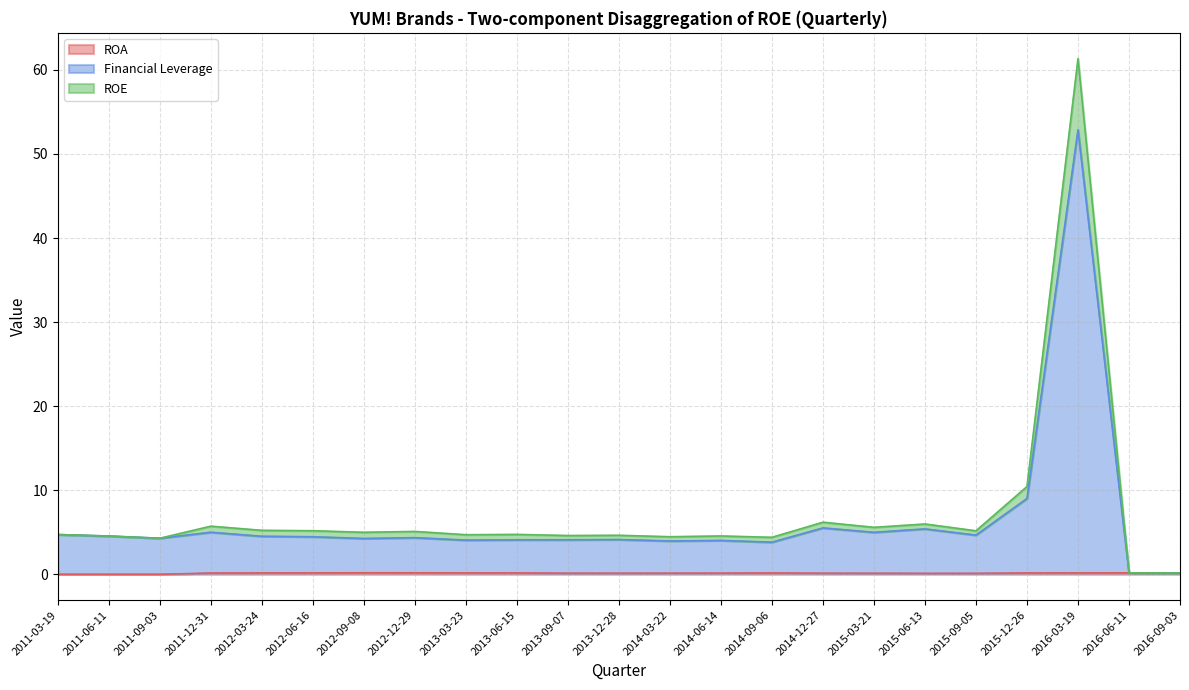

How many values in the ROE series are below 4?

2